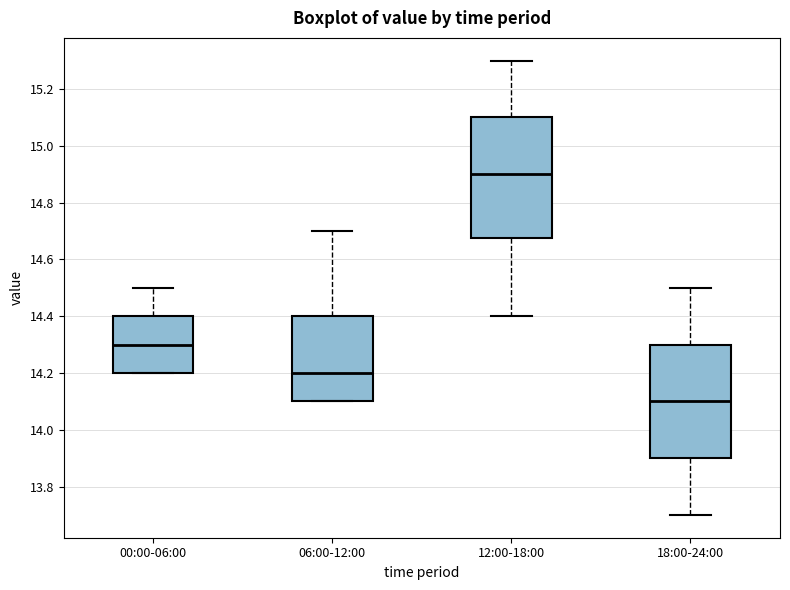

Which box's median line is the lowest?

18:00-24:00